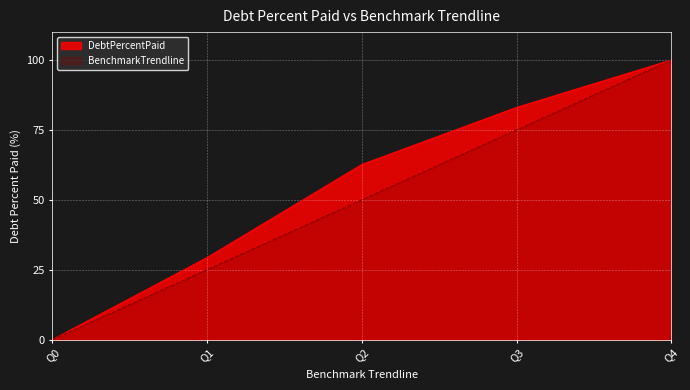

What is the value of the DebtPercentPaid point at the 2nd from the left?

29.4